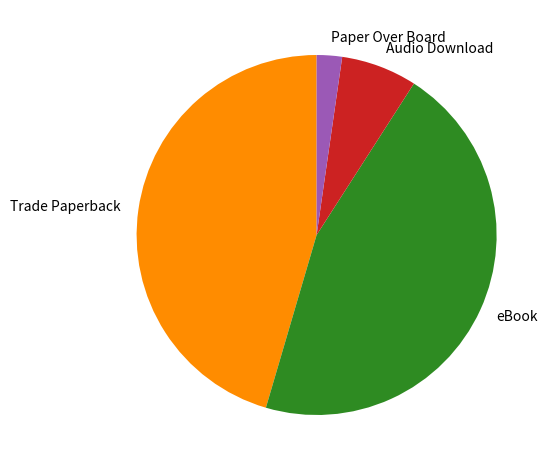

Is the sum of Audio Download and eBook greater than half?

Yes